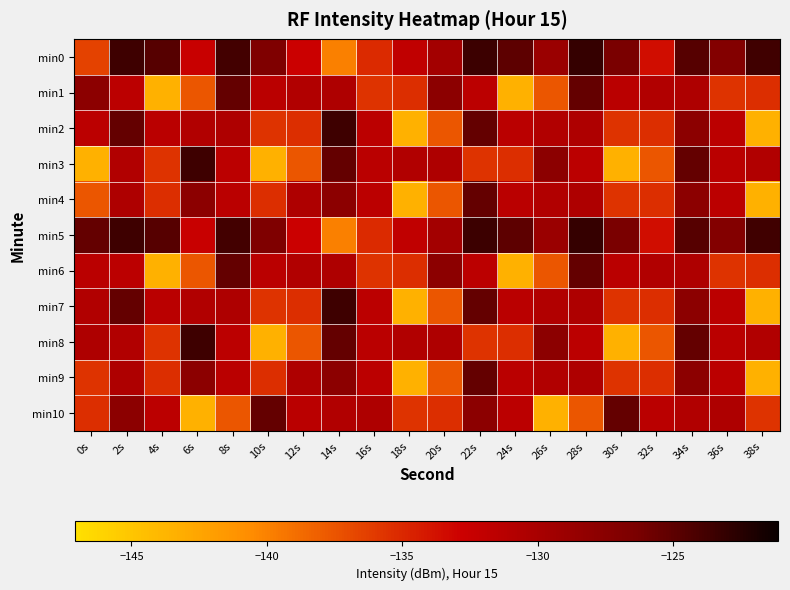

Which series has the largest total across all categories?

min5